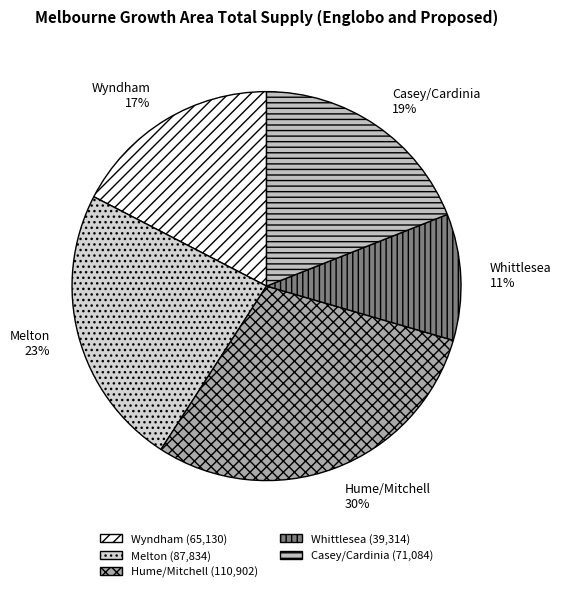

To the nearest percent, what portion does Hume/Mitchell represent?

30%